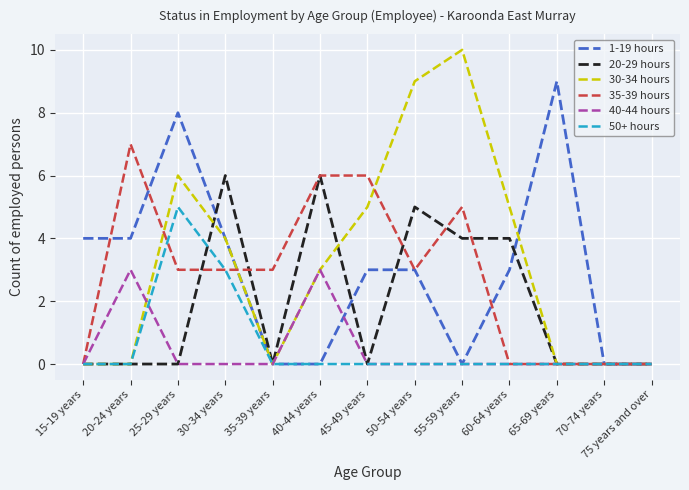

What is the difference between the highest and lowest values at 55-59 years?

10